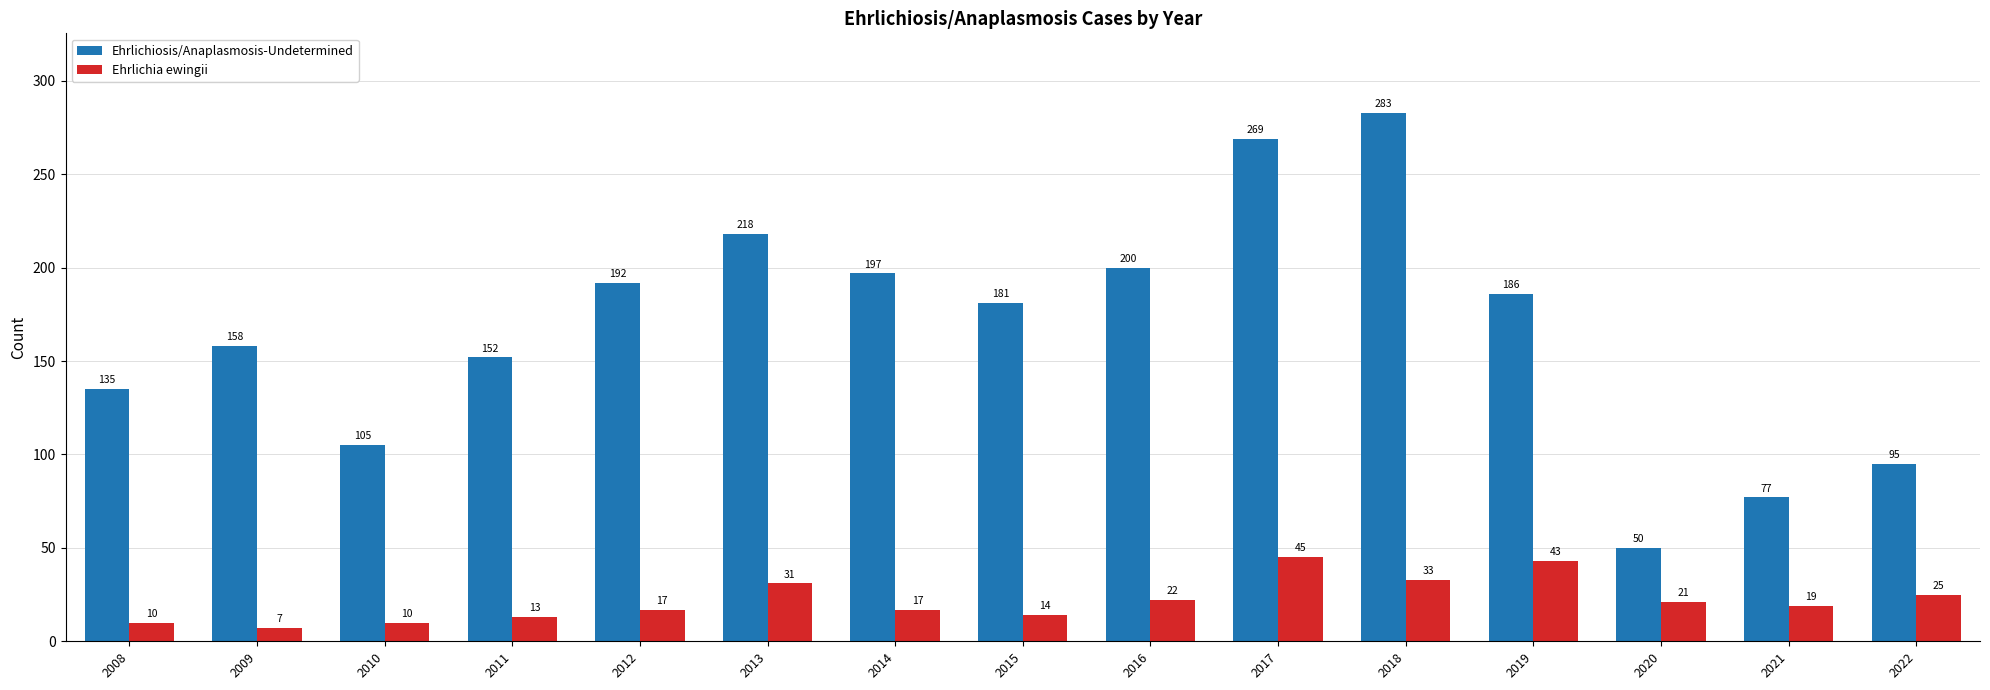

At which category is the sum across all series the highest?

2018